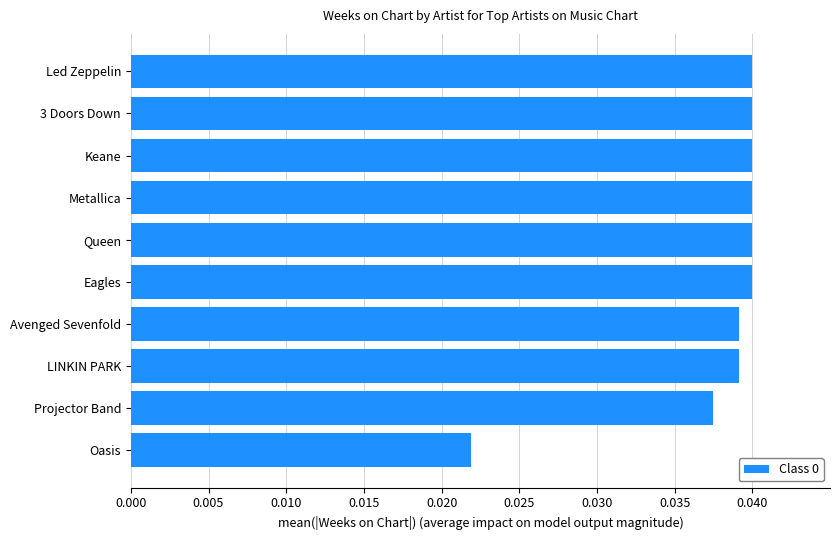

Where is the data nearest to the value 0?

Oasis